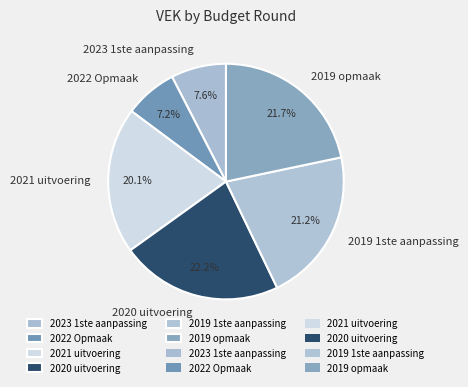

To the nearest percent, what is the difference between the largest and smallest slice percentages?

15%